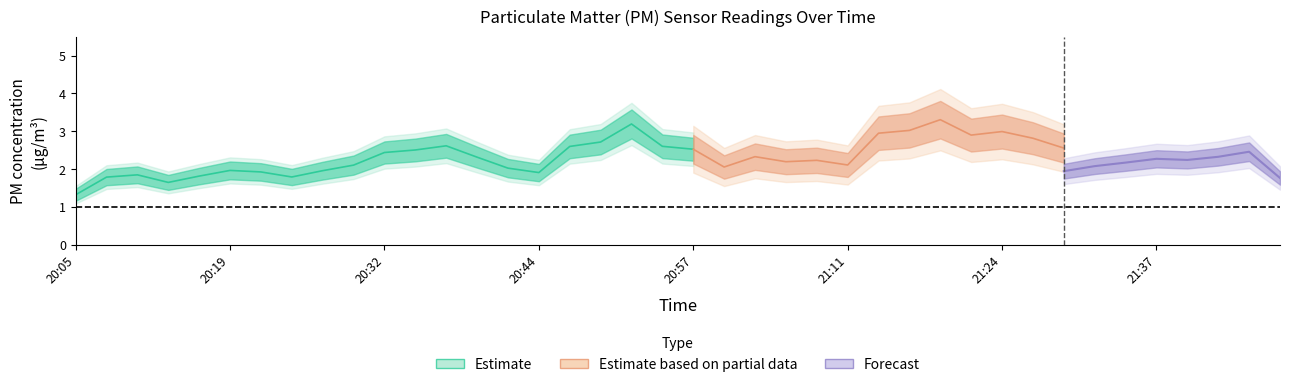

Where is the first local maximum for P1?

20:08